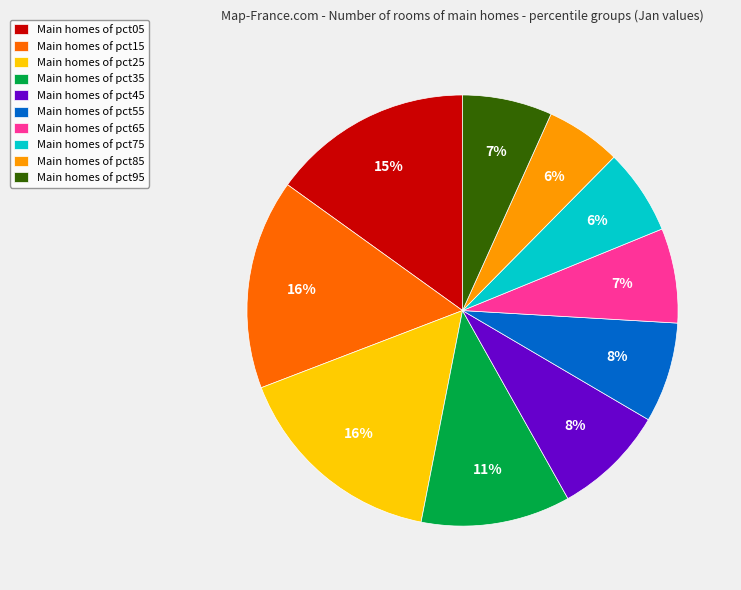

Is there any slice that represents more than half of the pie?

No